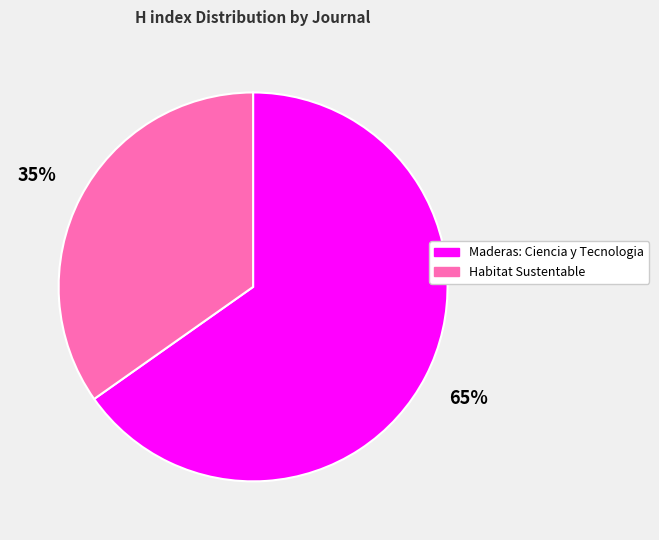

What percentage is the Maderas: Ciencia y Tecnologia slice, to the nearest percent?

65%